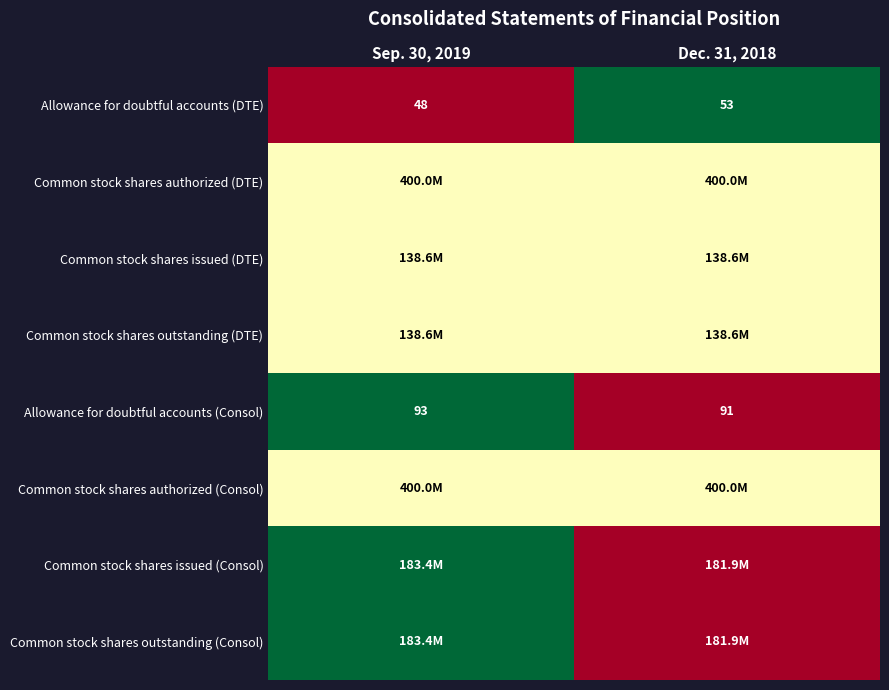

Count the number of categories in the chart.

2